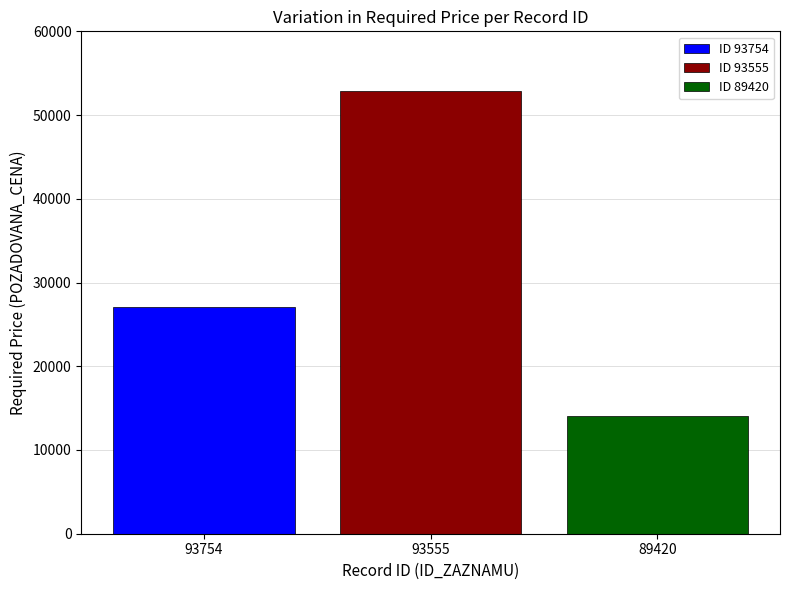

Read the ID 89420 value at 93555.

14110